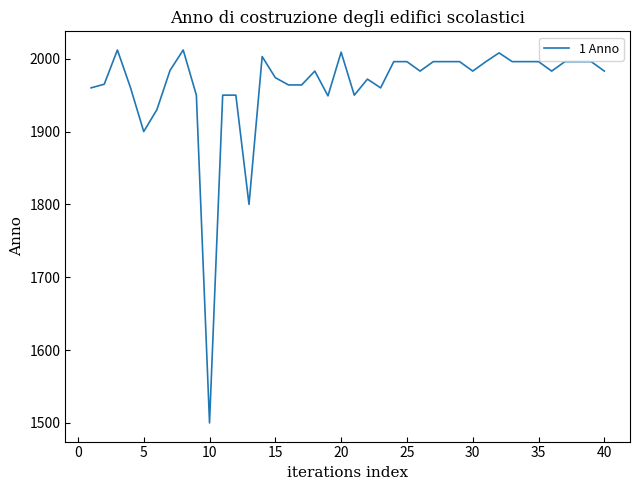

What is the minimum value shown in the chart?

1500